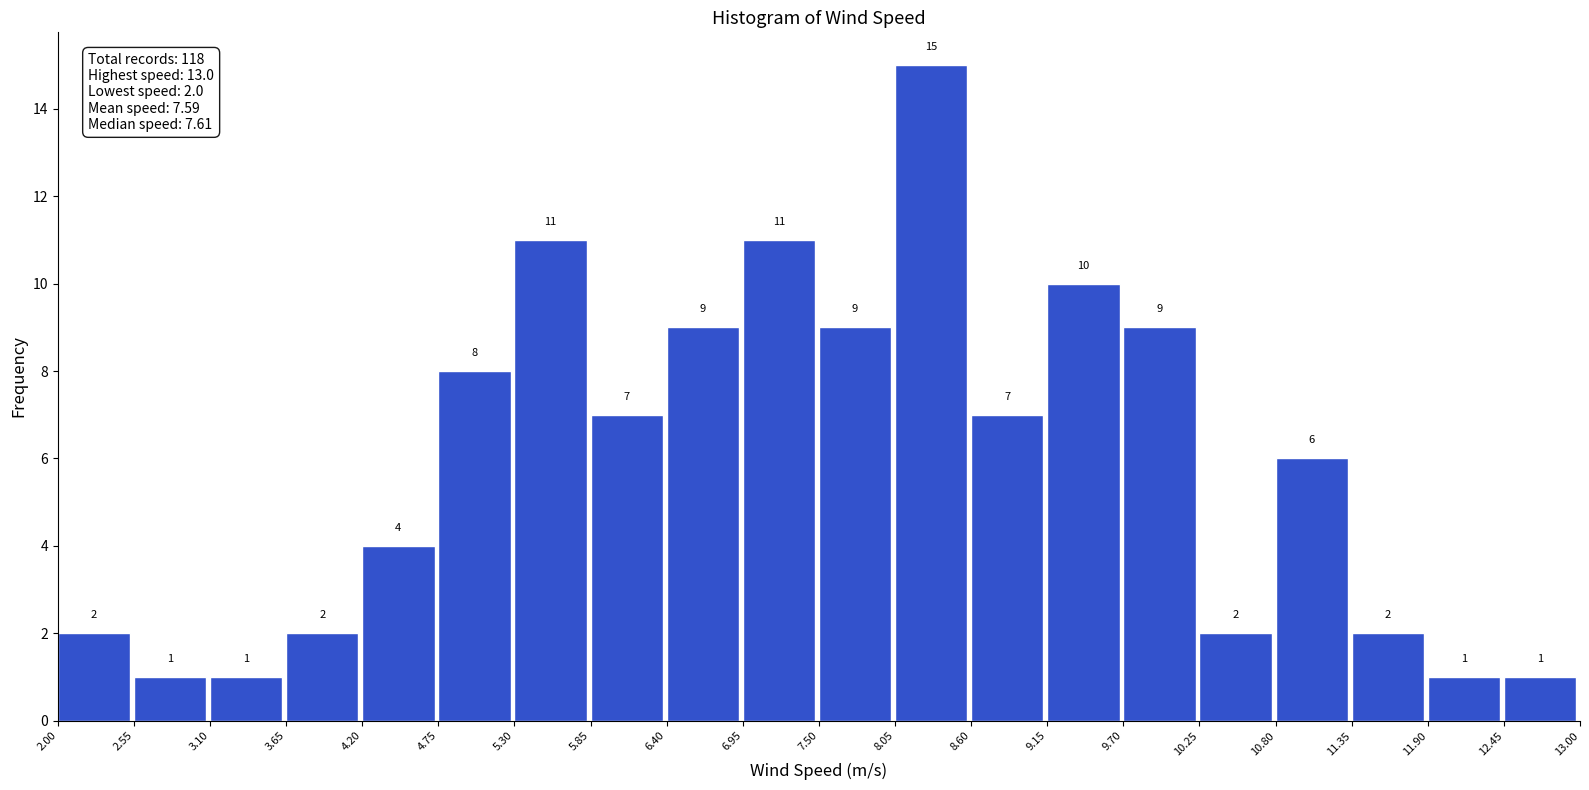

How tall is the bar that spans 11.35 to 11.90 on the x-axis?

2